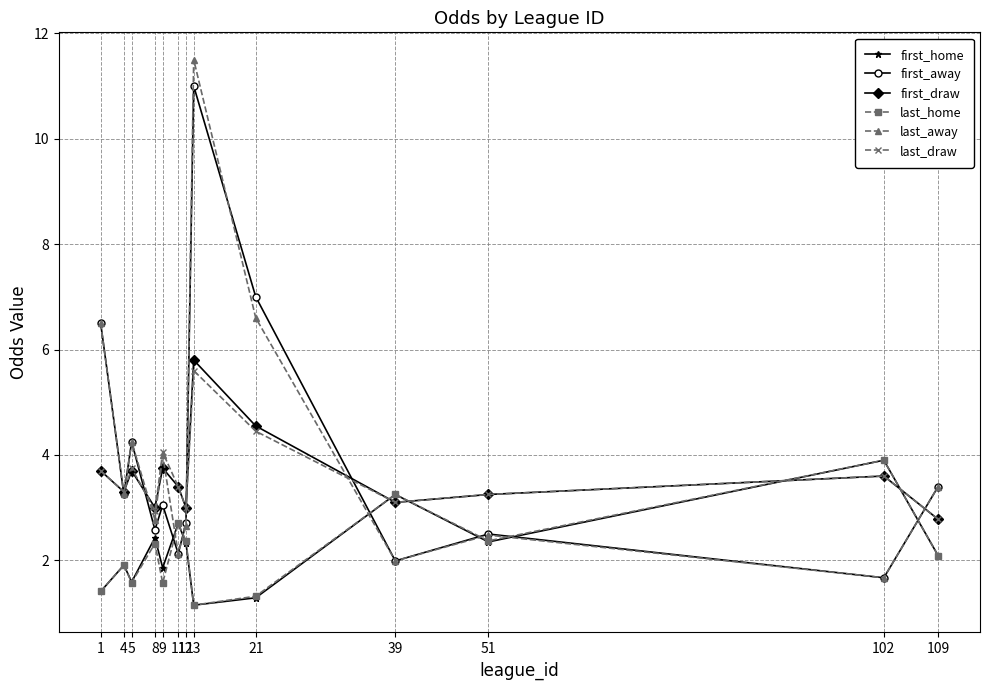

True or false: last_away and first_home cross at least once.

True